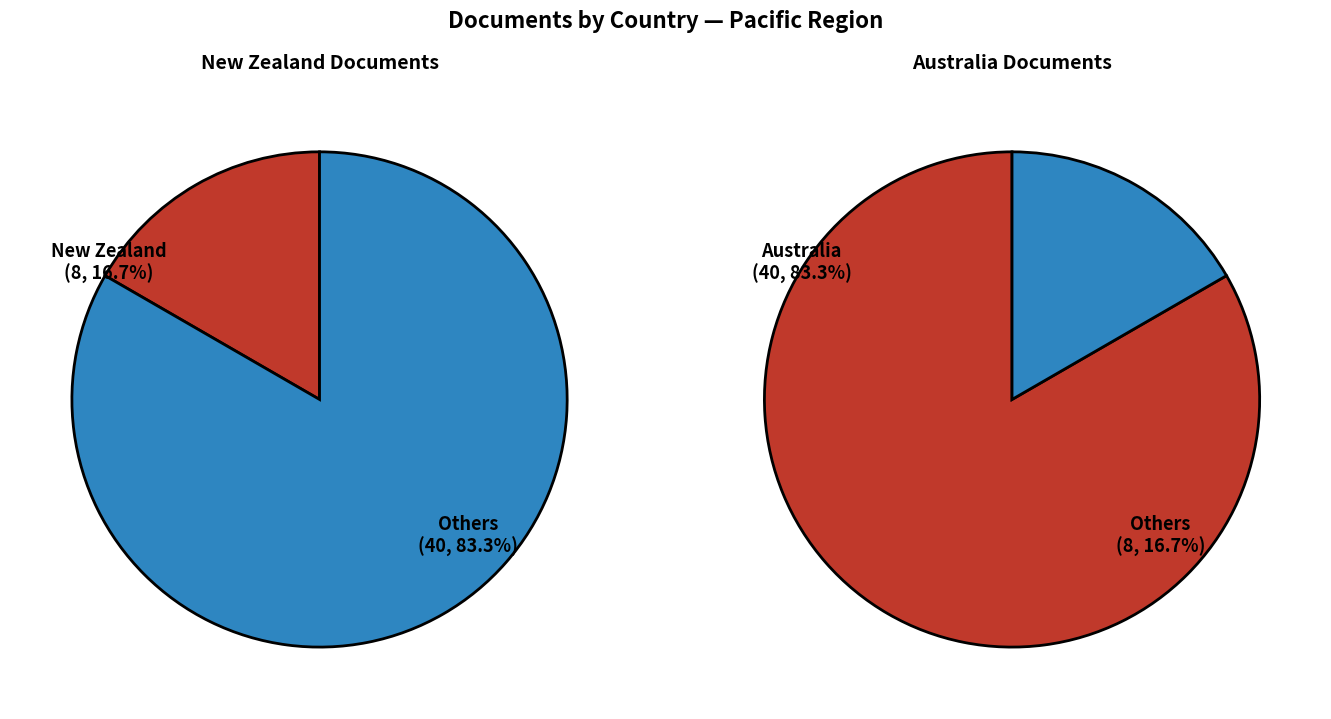

To the nearest percent, what portion does Australia represent?

83%